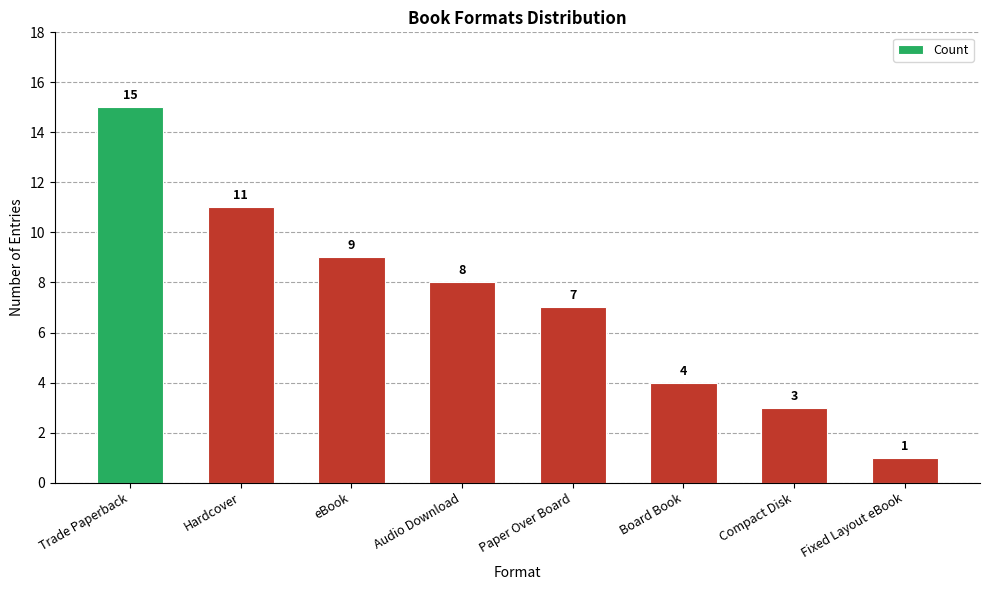

What is the label of the 1st bar from the right?

Fixed Layout eBook